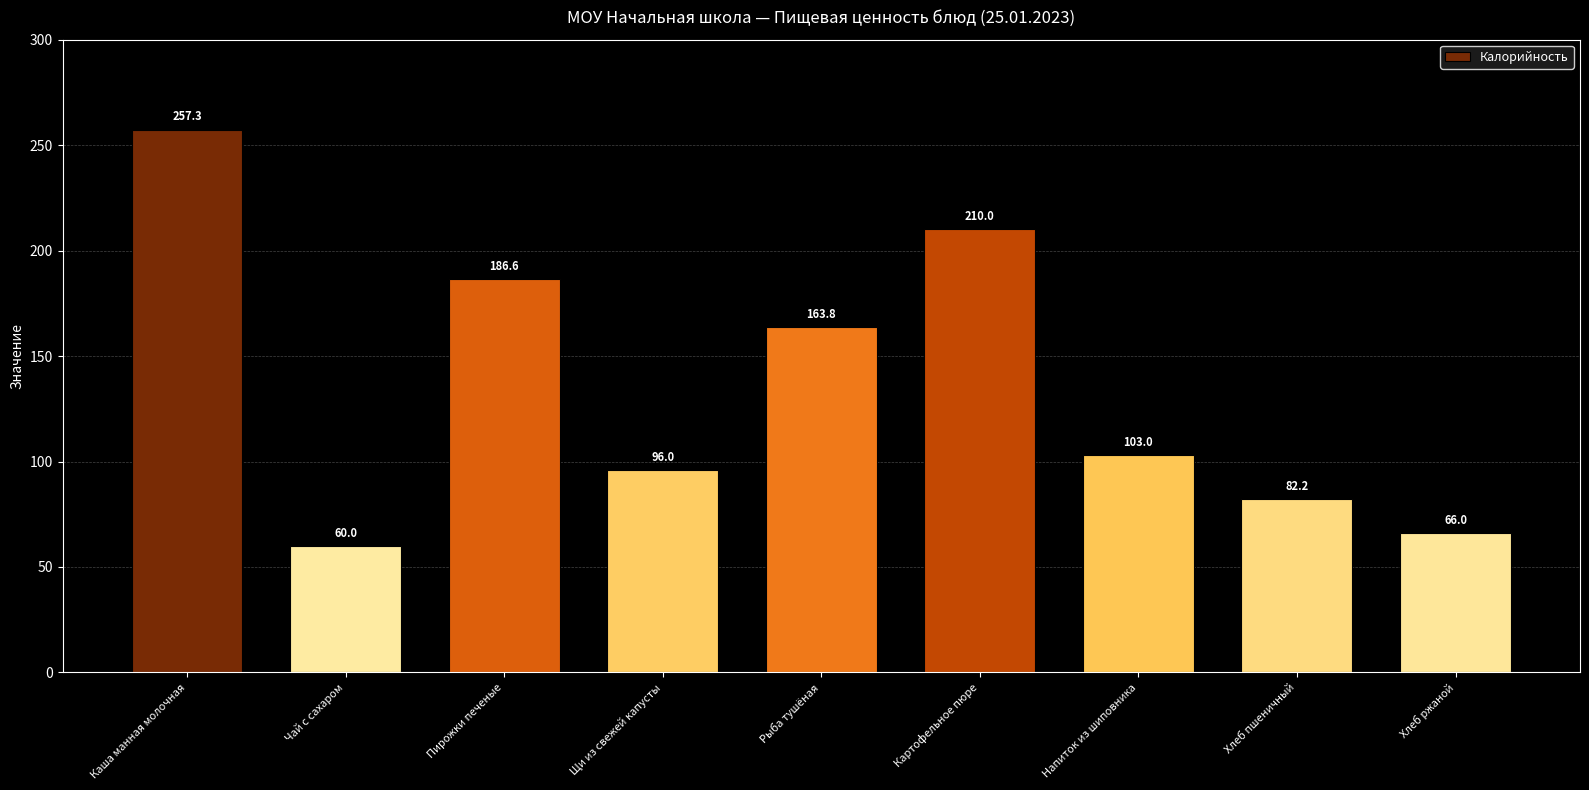

Between Пирожки печеные and Хлеб пшеничный, which is larger?

Пирожки печеные